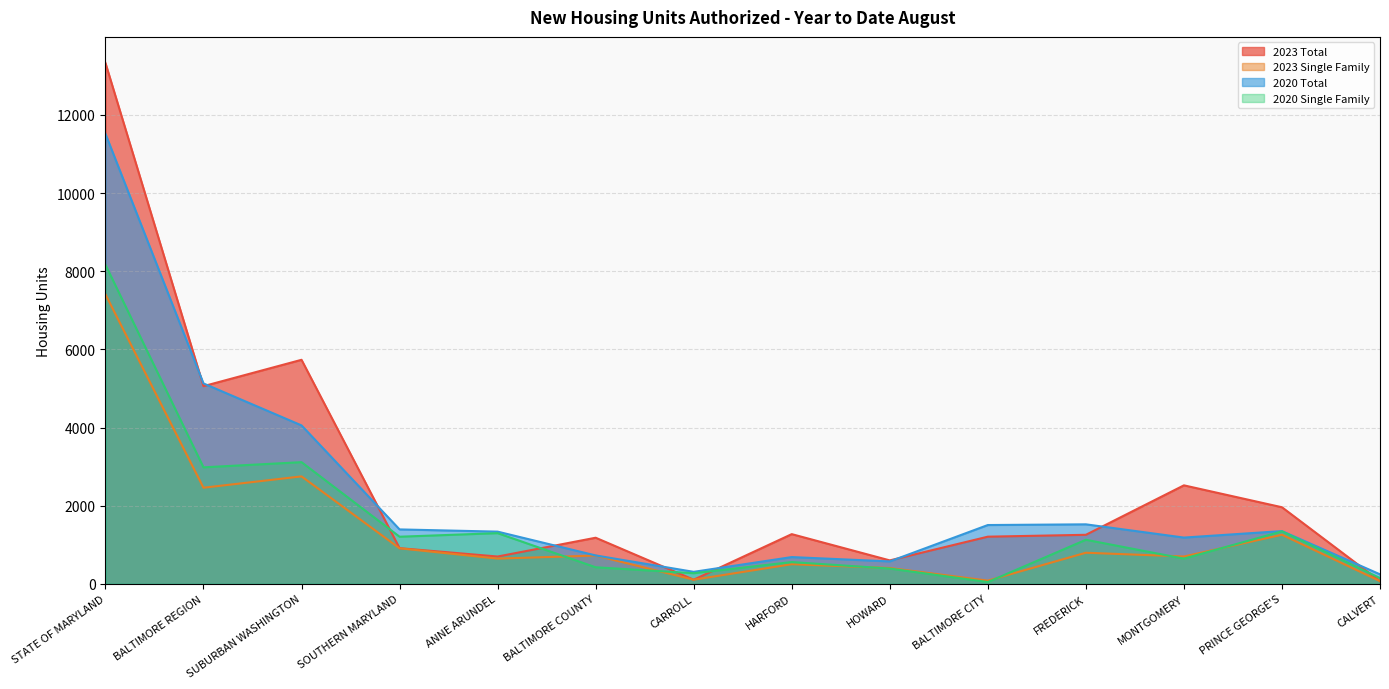

What is the spread (max minus min) of values at BALTIMORE COUNTY?

756